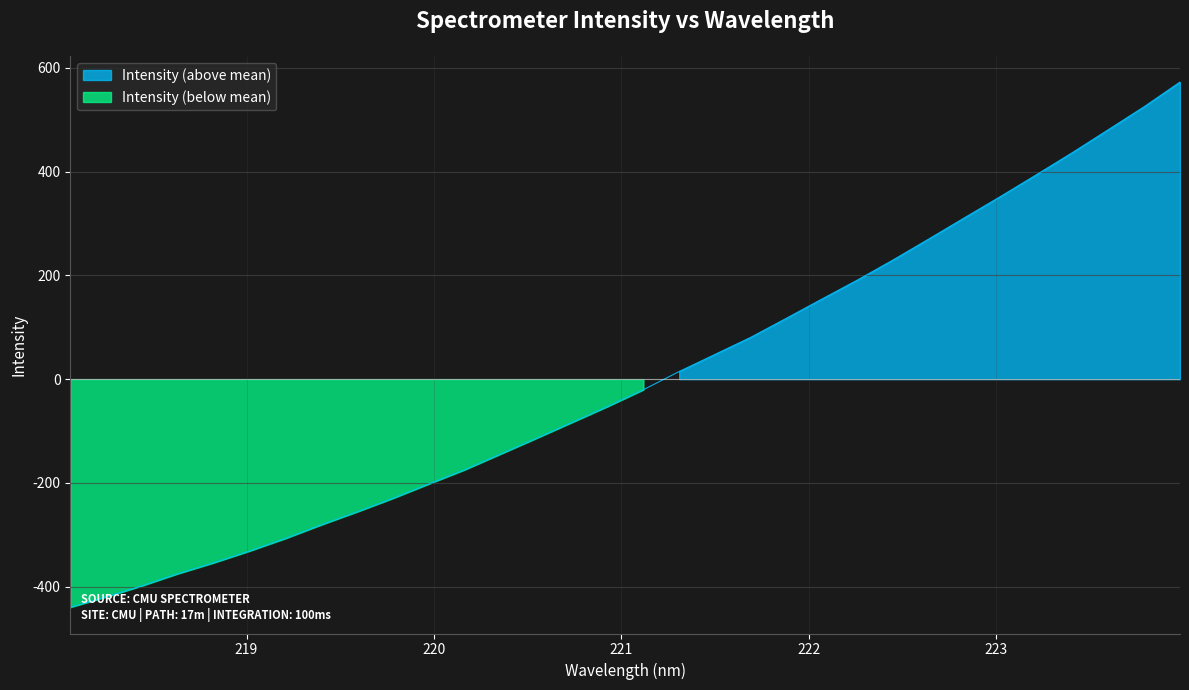

What is the difference between the values at 219.3979 and 223.5987?

761.7